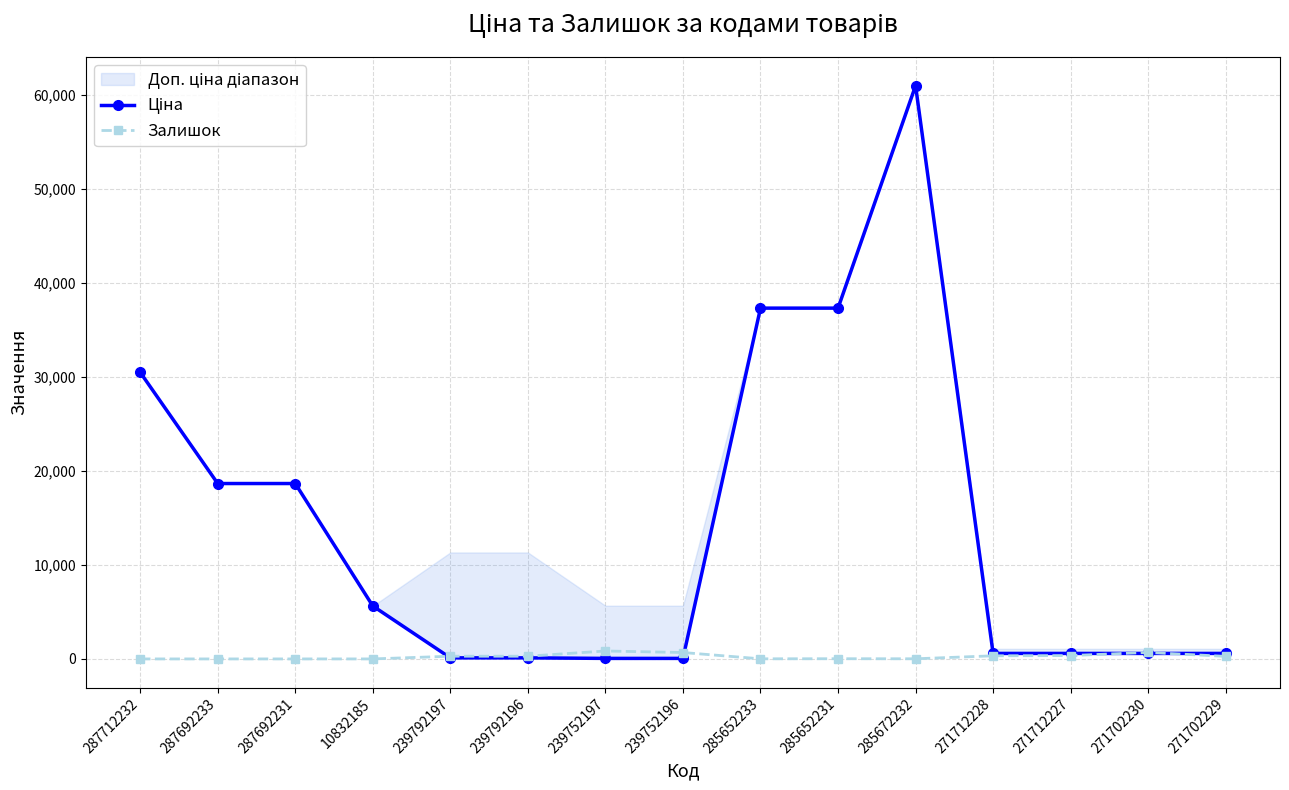

Reading left to right, extract all data points from this chart.

Ціна: 287712232=30512.3	287692233=18671.5	287692231=18671.5	10832185=5636.0	239792197=113.3	239792196=113.3	239752197=56.7	239752196=56.7	285652233=37343.0	285652231=37343.0	285672232=61024.7	271712228=586.0	271712227=586.0	271702230=586.0	271702229=586.0
Залишок: 287712232=0.0	287692233=0.0	287692231=0.0	10832185=1.0	239792197=289.0	239792196=290.0	239752197=845.0	239752196=683.0	285652233=12.0	285652231=22.0	285672232=15.0	271712228=333.0	271712227=359.0	271702230=690.0	271702229=272.0